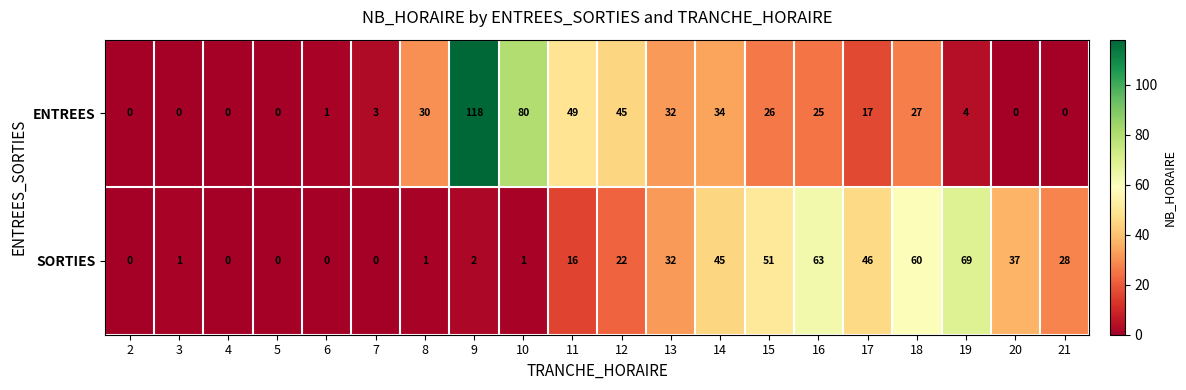

What is the spread (max minus min) of values at 16?

38